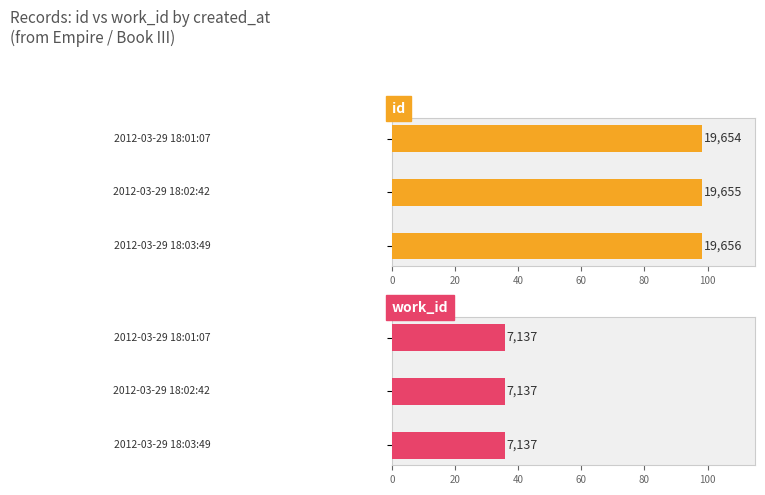

What is the average value of the id series?

19655